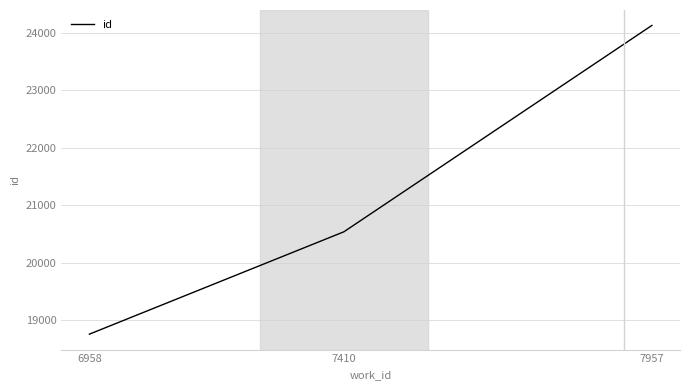

Where is the data nearest to the value 21446?

7410